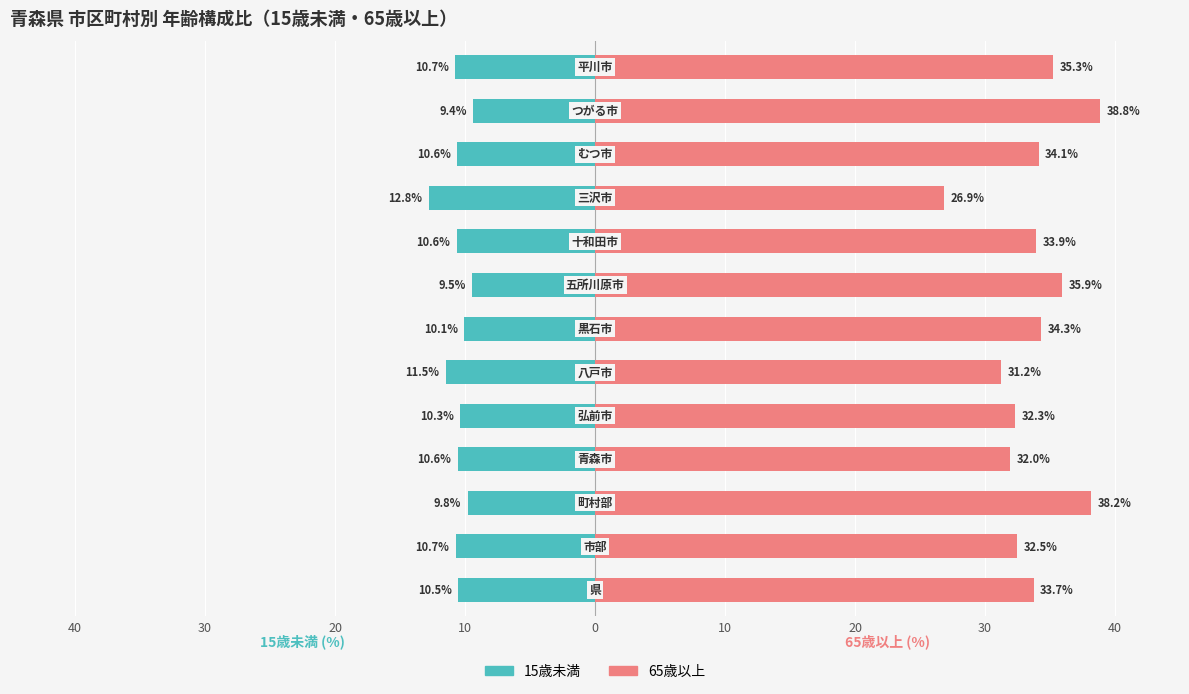

Reading left to right, extract all data points from this chart.

15歳未満: -10.5	-10.7	-9.8	-10.6	-10.3	-11.5	-10.1	-9.5	-10.6	-12.8	-10.6	-9.4	-10.7
65歳以上: 33.7	32.5	38.2	32.0	32.3	31.2	34.3	35.9	33.9	26.9	34.1	38.8	35.3